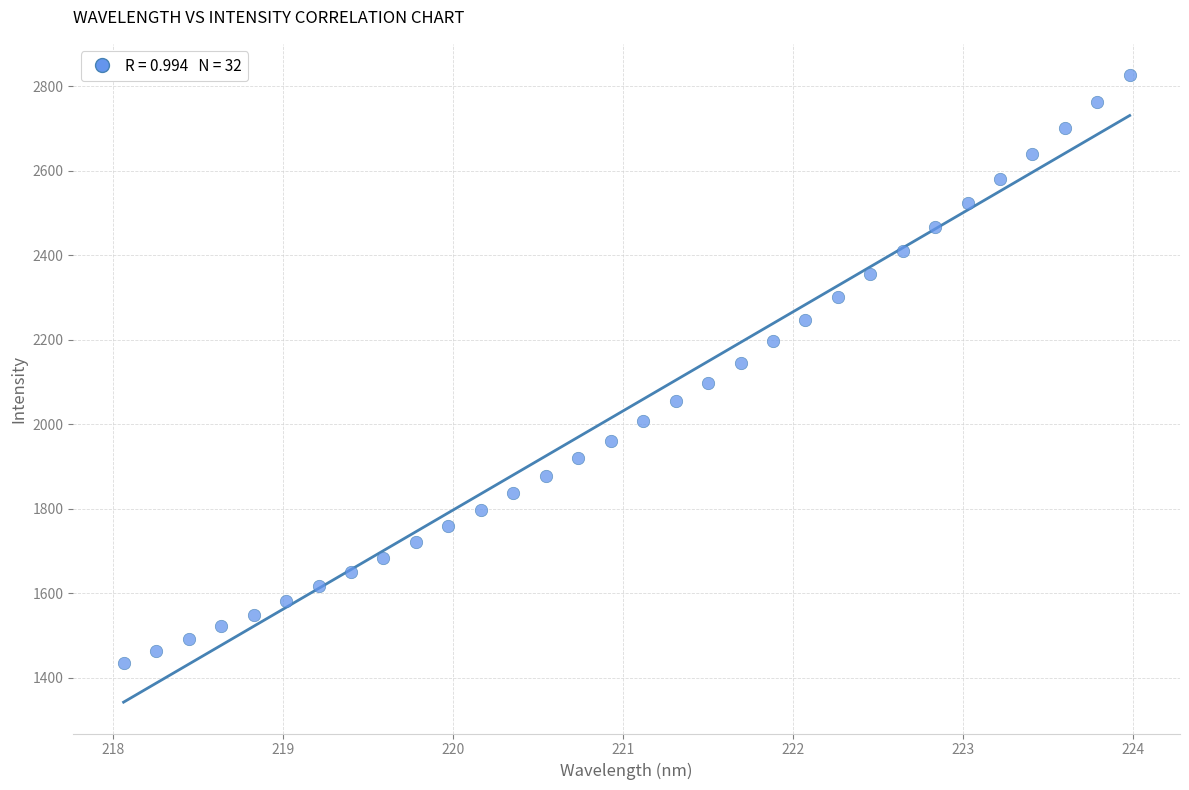

What is the range of X values (max minus min)?

5.9